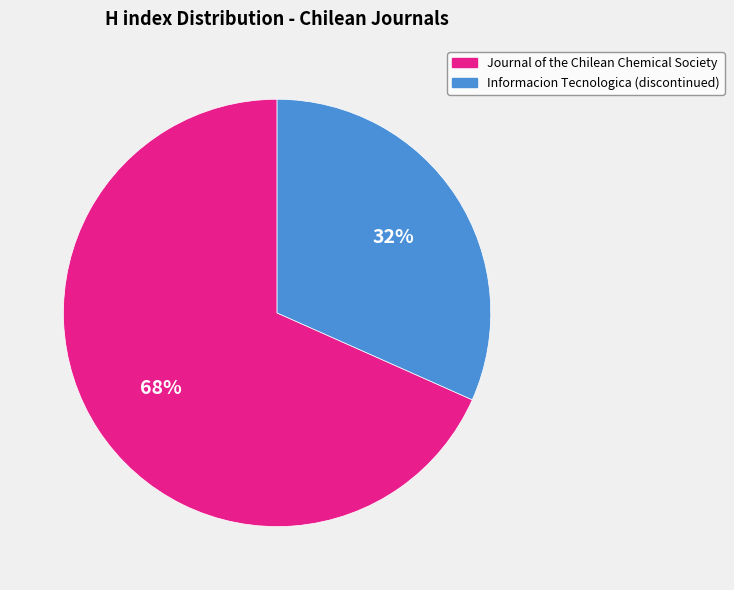

Is there any slice that represents more than half of the pie?

Yes